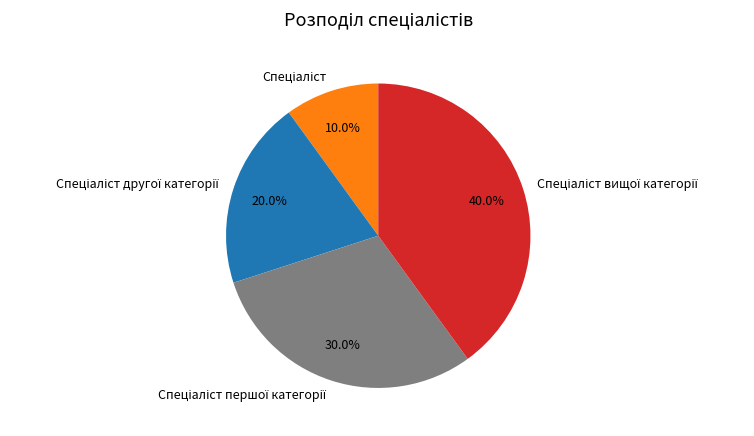

Does any single category account for the majority?

No